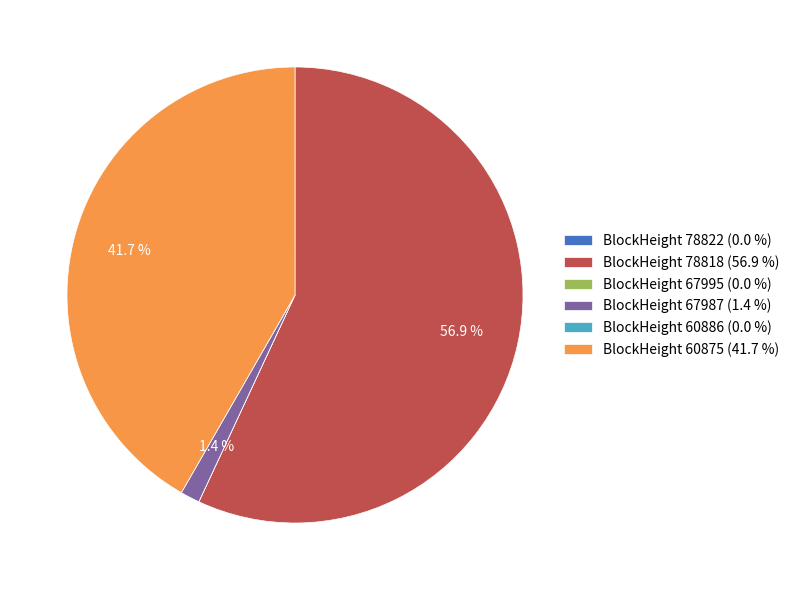

Which category accounts for the majority?

BlockHeight 78818 (56.9 %)